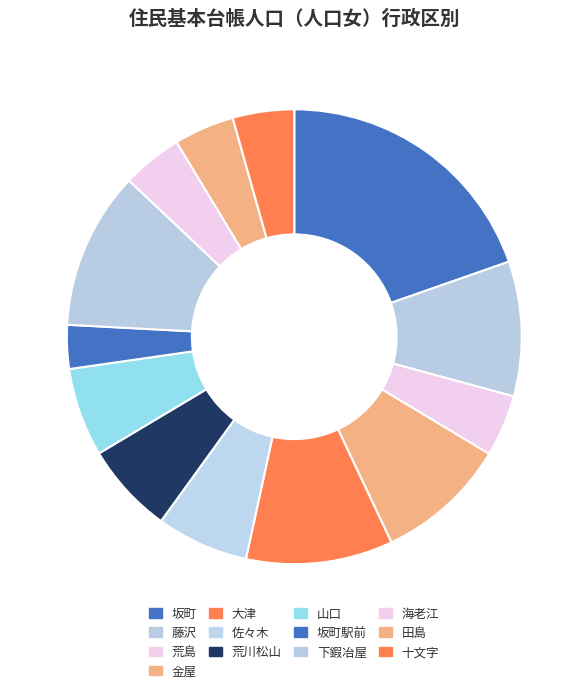

How many segments does this pie chart have?

13